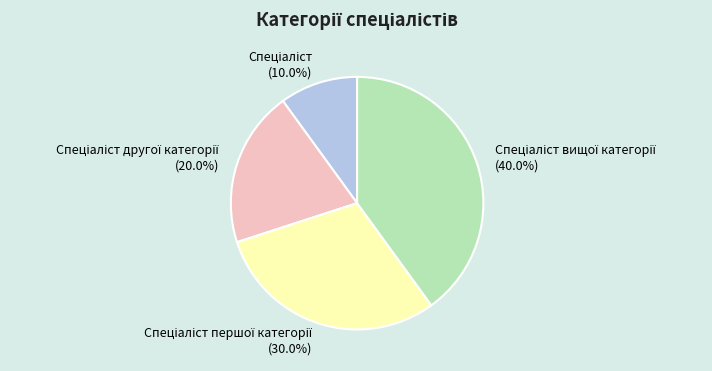

How many slices are in this pie chart?

4